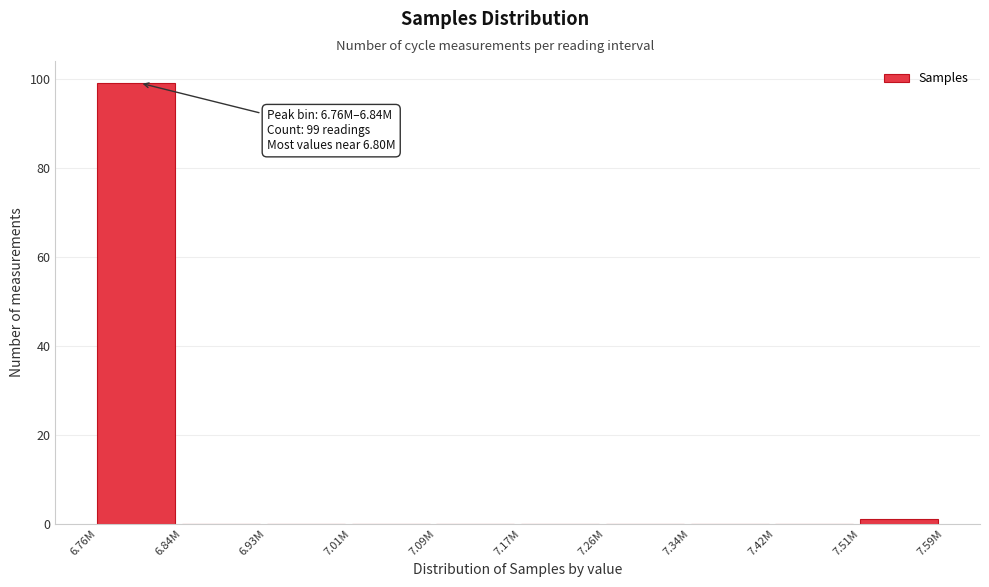

Reading right to left, transcribe all the data shown in this chart.

7.51M=1	7.42M=0	7.34M=0	7.26M=0	7.17M=0	7.09M=0	7.01M=0	6.93M=0	6.84M=0	6.76M=99